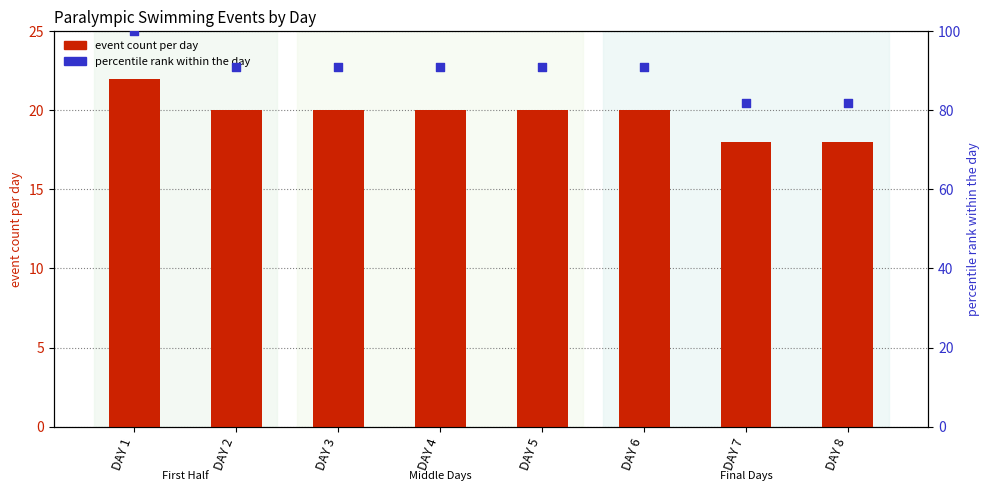

Is the value of event count per day at DAY 5 greater than the value of percentile rank within the day at DAY 5?

No